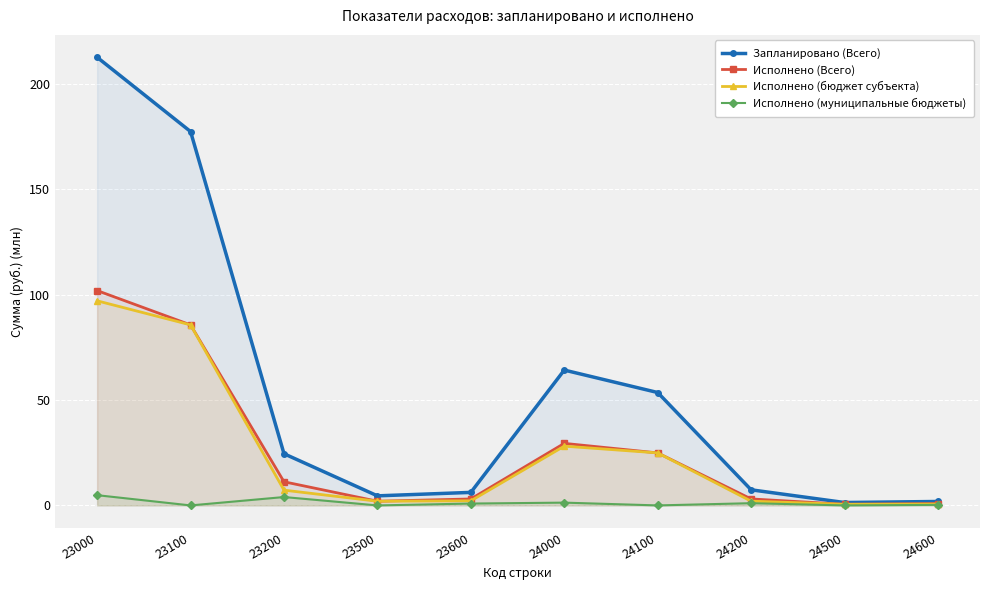

List the labels in order of Исполнено (бюджет субъекта) value, largest first.

23000, 23100, 24000, 24100, 23200, 23600, 24200, 23500, 24600, 24500